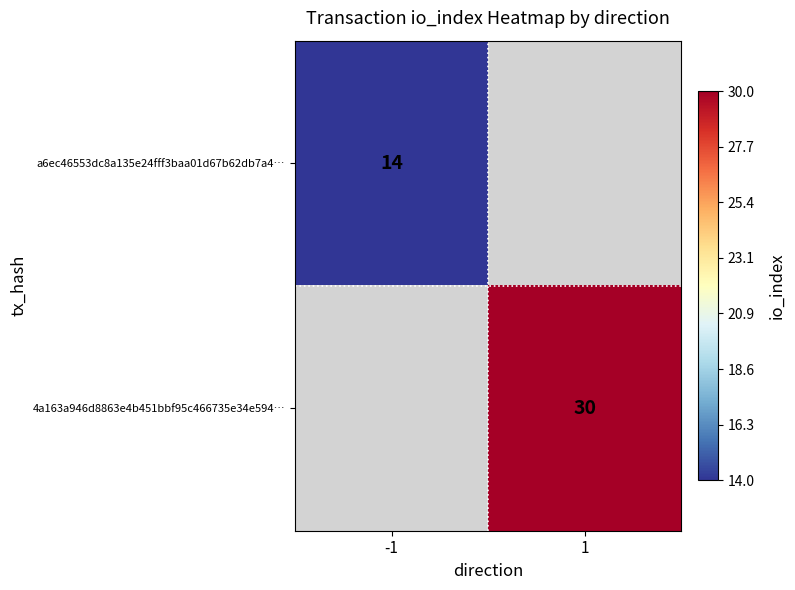

At how many categories does at least one series exceed 28?

1